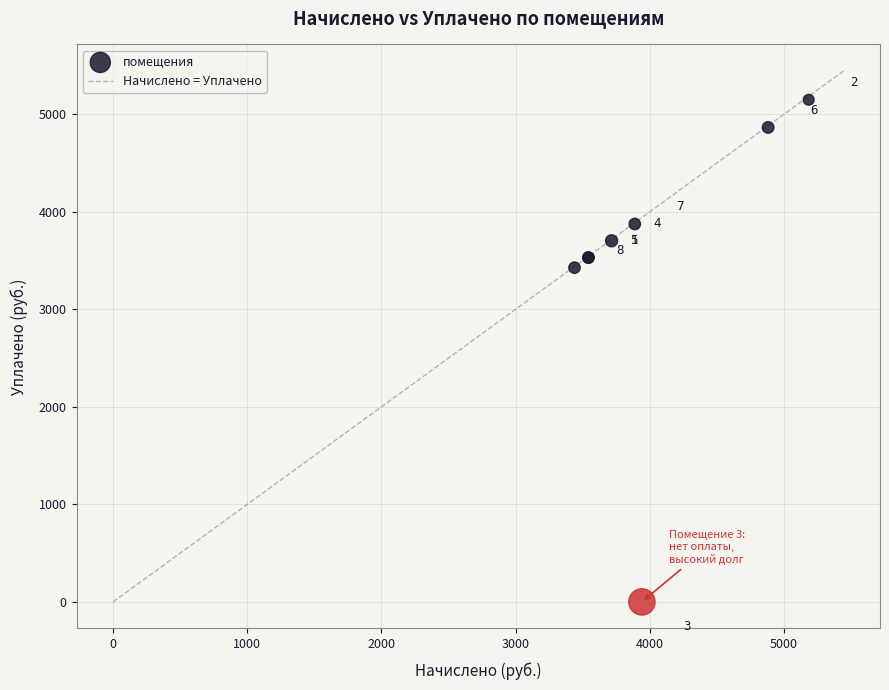

What Y value in the scatter plot is closest to 2574?

3426.8